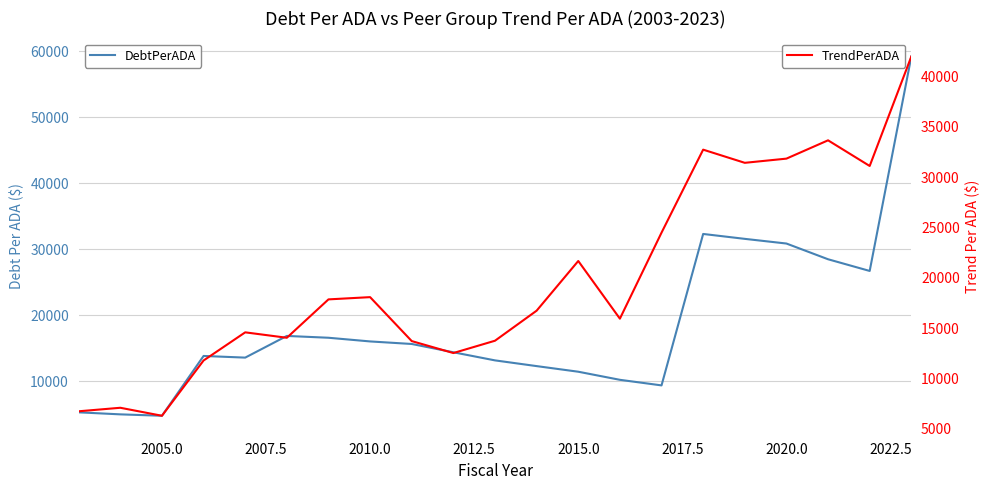

Which series has the widest spread of values?

DebtPerADA